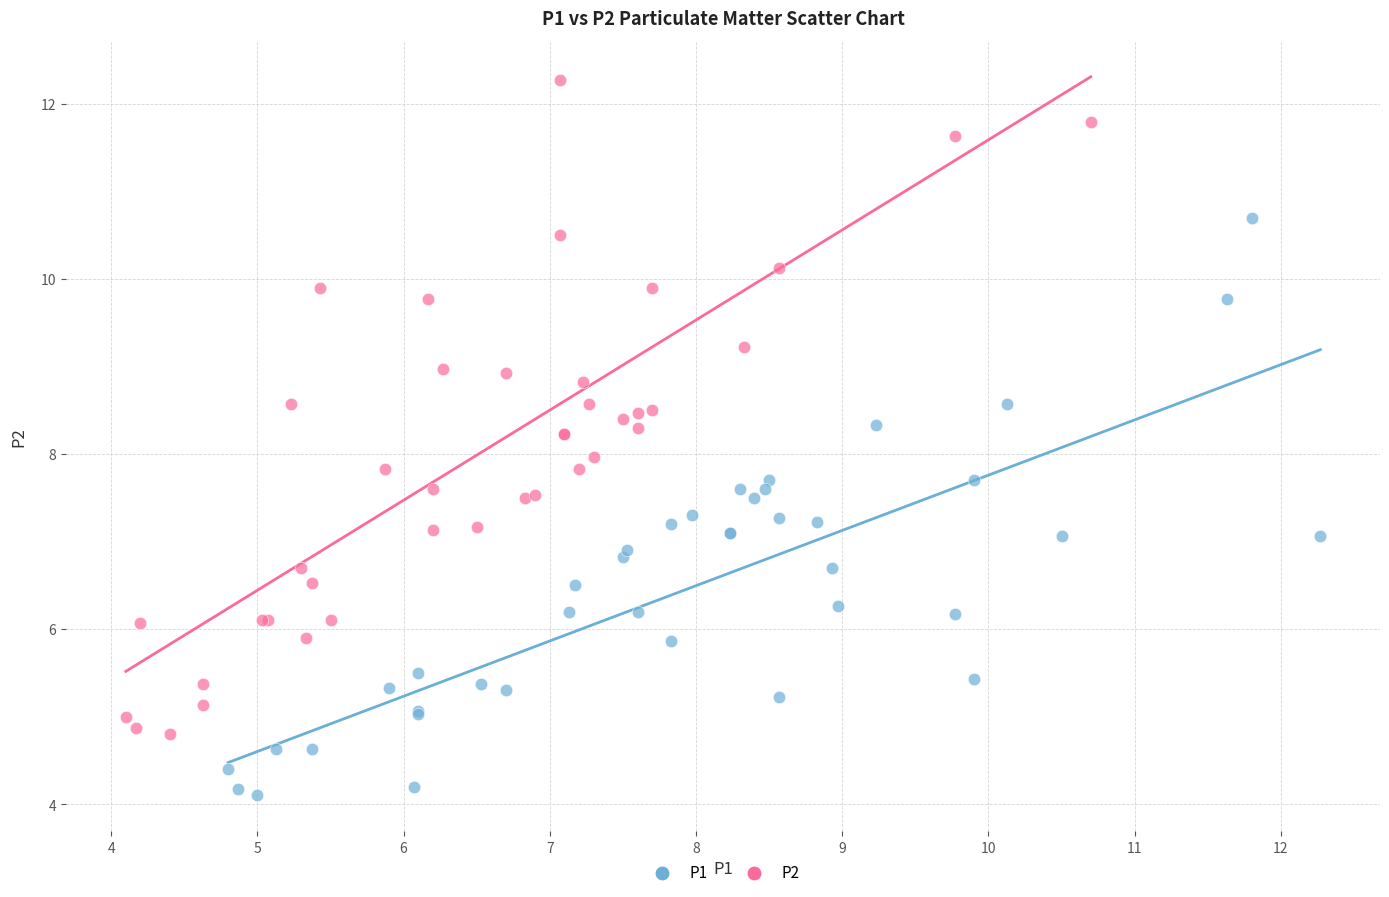

Which series has the widest spread of Y values?

P2